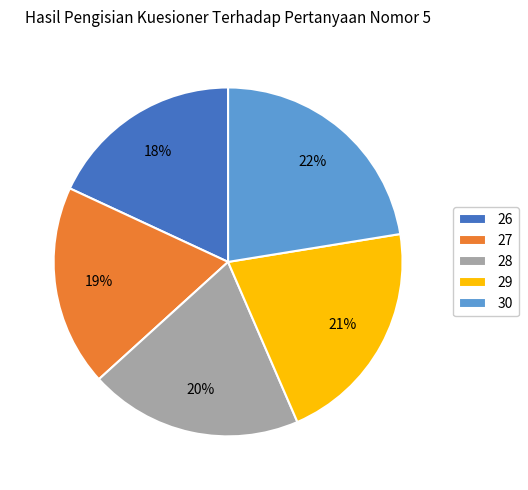

How many slices are in this pie chart?

5